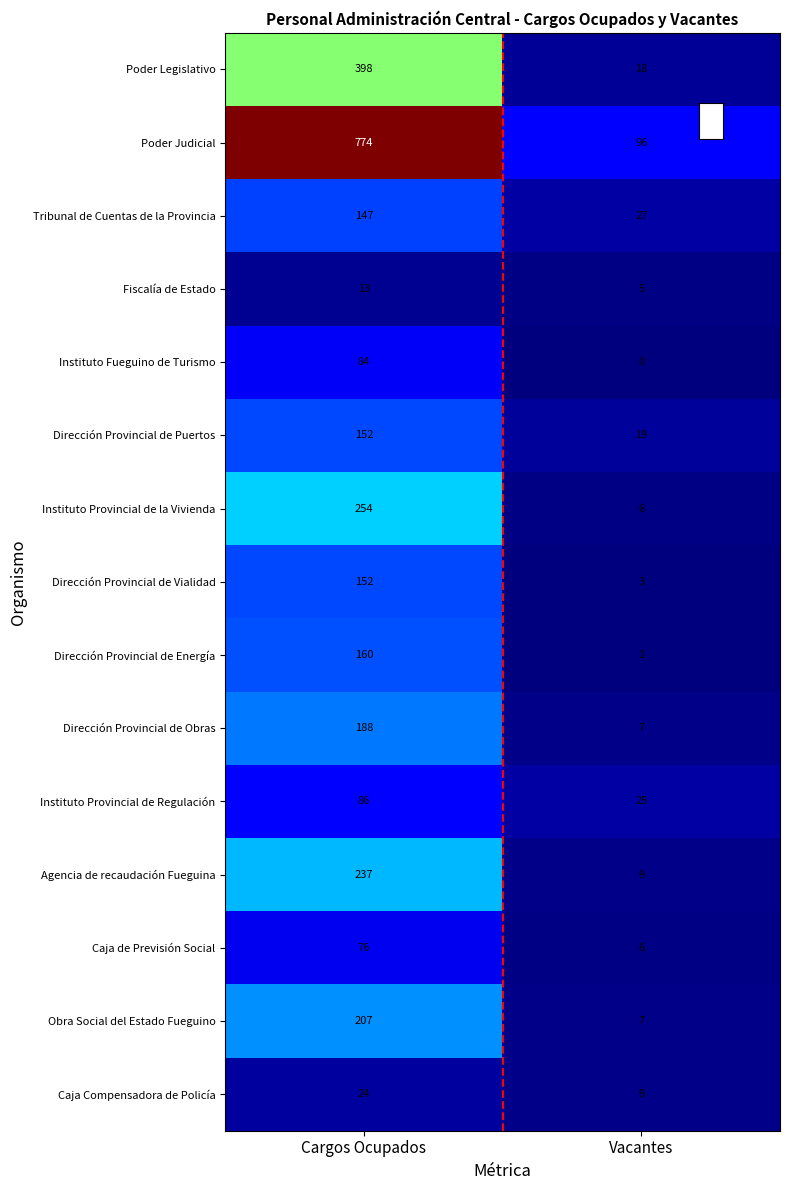

Which label corresponds to the largest value in the chart?

Cargos Ocupados